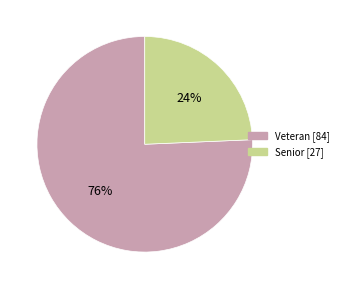

Combined, do Senior and Veteran account for over 50%?

Yes